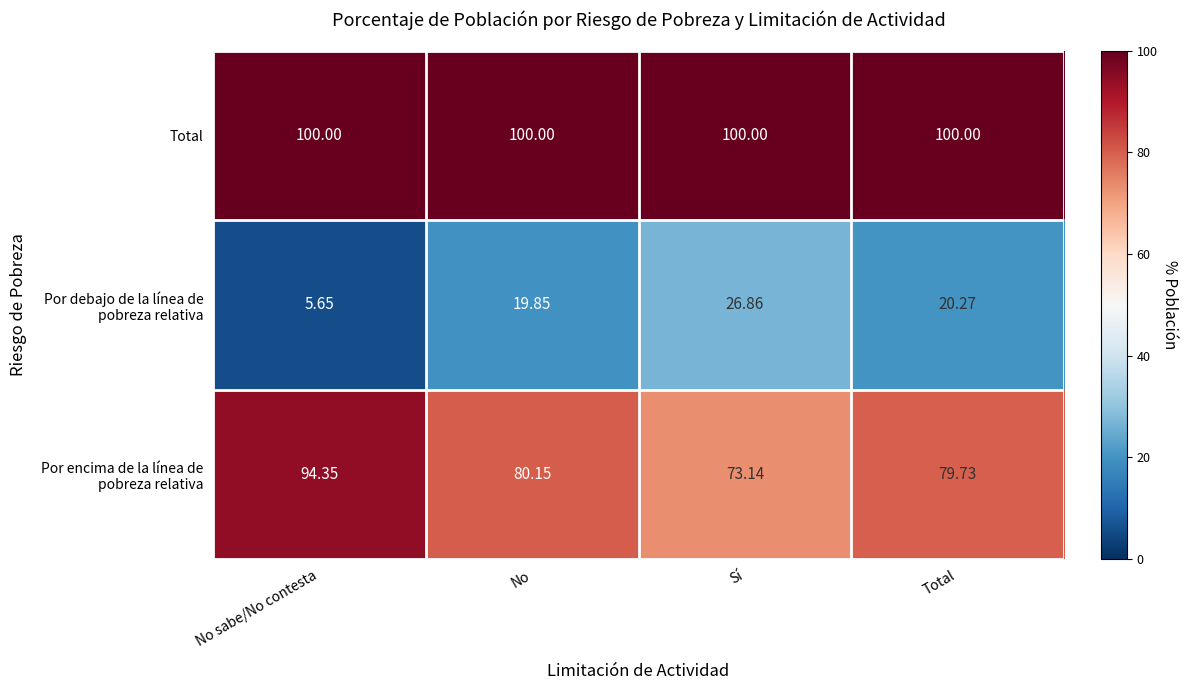

At which category does the chart reach its minimum across all series?

No sabe/No contesta